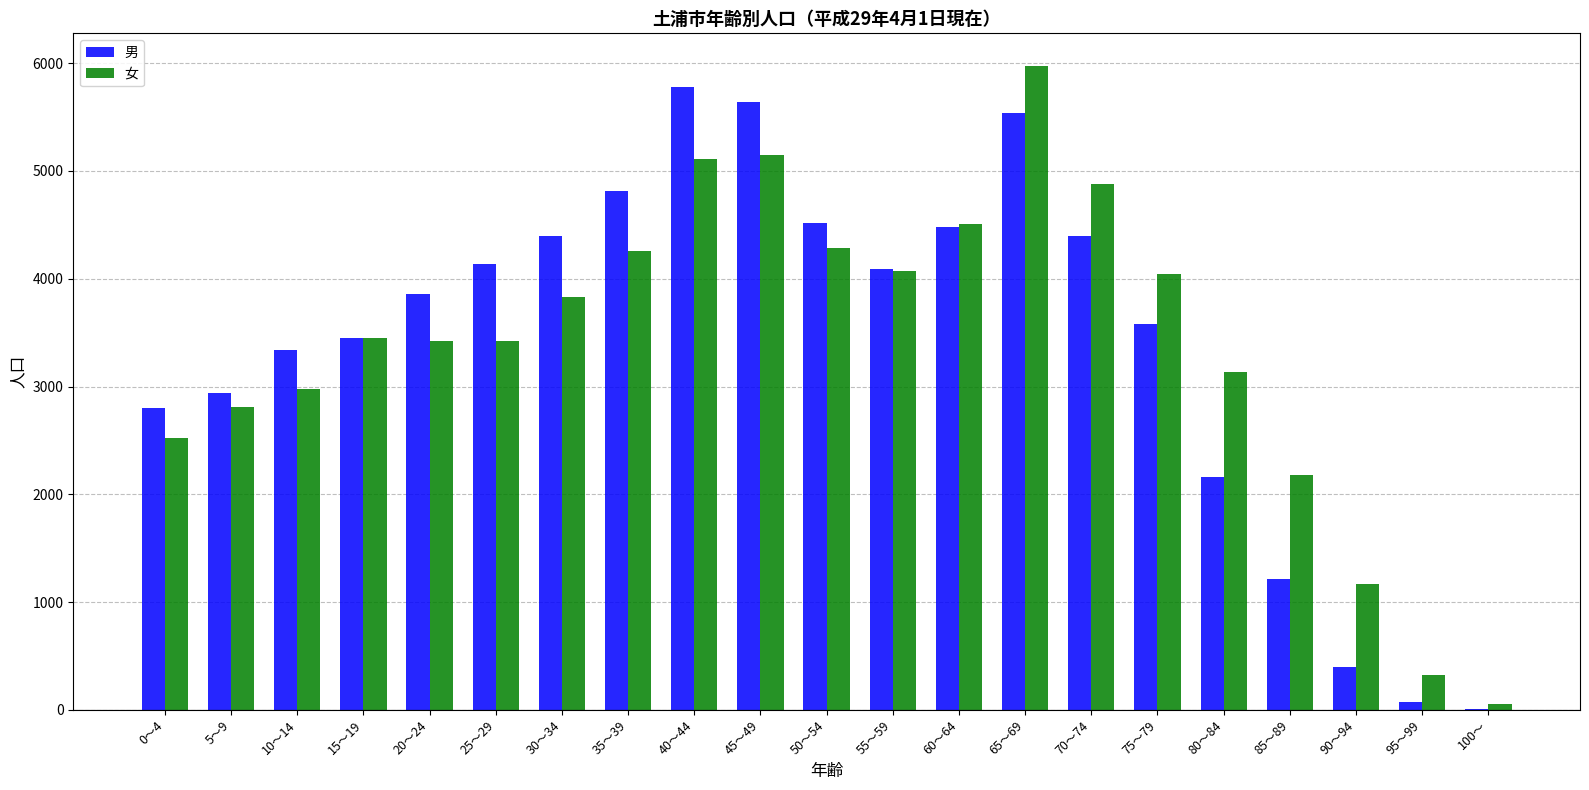

What are all the series names shown in the legend?

男, 女